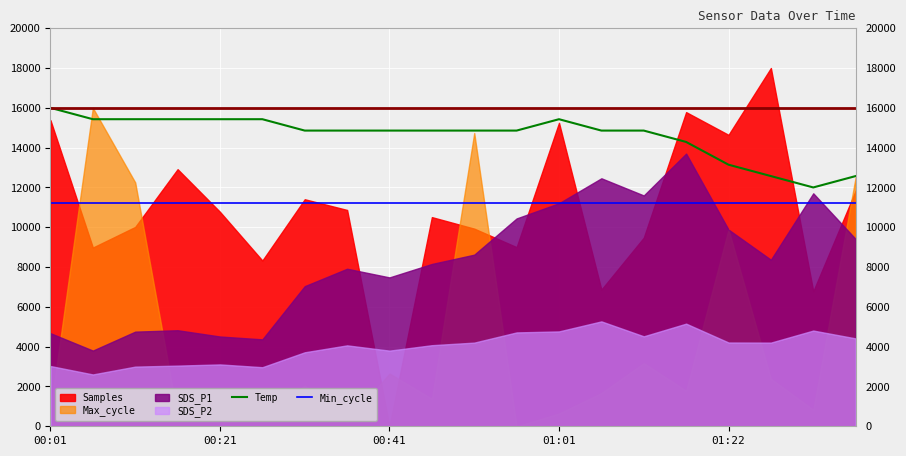

How many data points in Temp are above 14857?

15